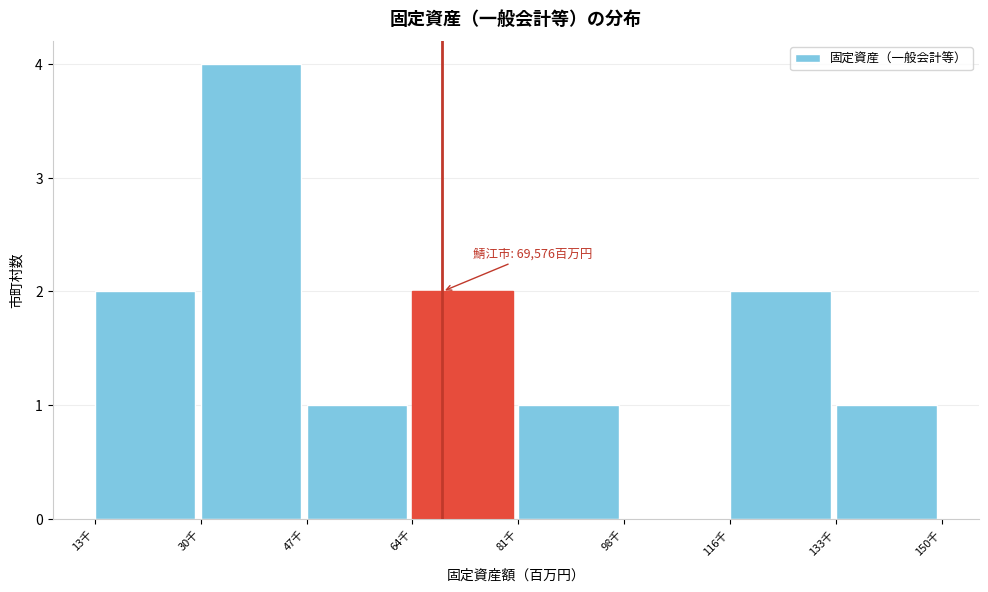

Reading left to right, what are all the values shown in this chart?

13千=2	30千=4	47千=1	64千=2	81千=1	98千=0	116千=2	133千=1